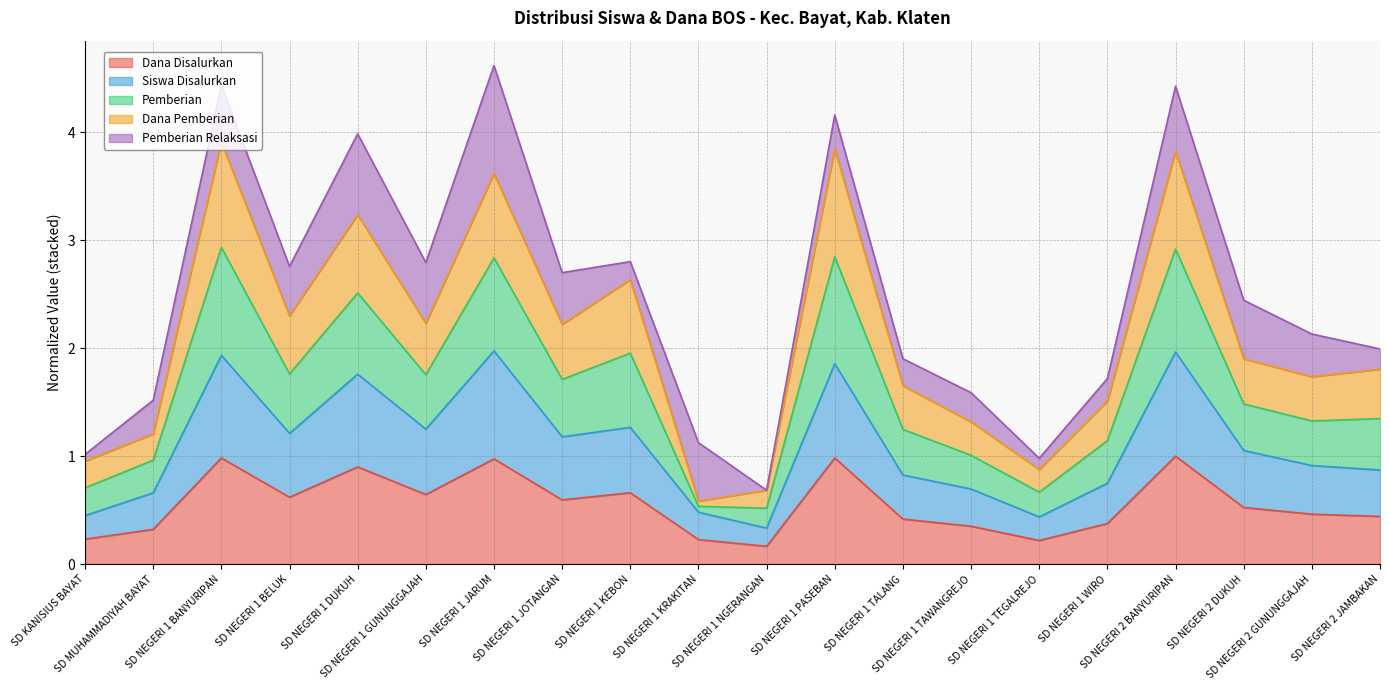

List the labels in order of Dana Disalurkan value, smallest first.

SD NEGERI 1 NGERANGAN, SD NEGERI 1 TEGALREJO, SD NEGERI 1 KRAKITAN, SD KANISIUS BAYAT, SD MUHAMMADIYAH BAYAT, SD NEGERI 1 TAWANGREJO, SD NEGERI 1 WIRO, SD NEGERI 1 TALANG, SD NEGERI 2 JAMBAKAN, SD NEGERI 2 GUNUNGGAJAH, SD NEGERI 2 DUKUH, SD NEGERI 1 JOTANGAN, SD NEGERI 1 BELUK, SD NEGERI 1 GUNUNGGAJAH, SD NEGERI 1 KEBON, SD NEGERI 1 DUKUH, SD NEGERI 1 JARUM, SD NEGERI 1 BANYURIPAN, SD NEGERI 1 PASEBAN, SD NEGERI 2 BANYURIPAN